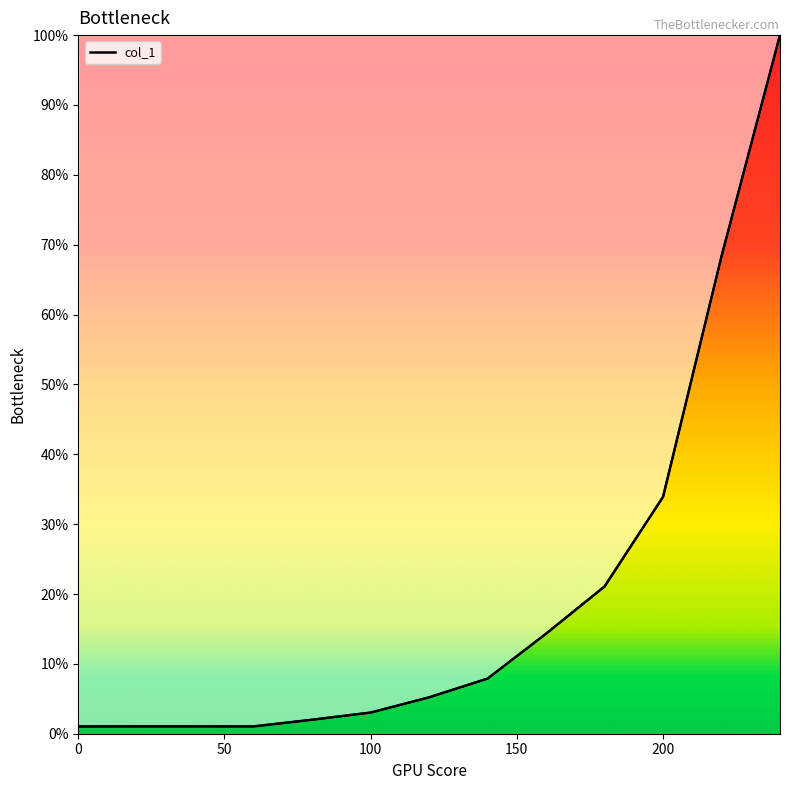

Between 100 and 160, which is larger?

160